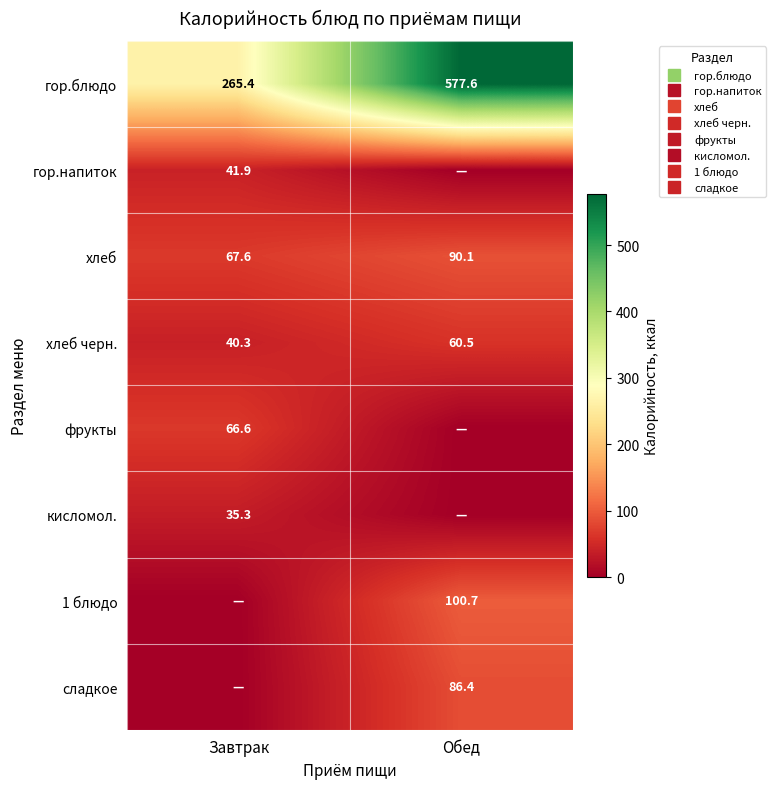

Is it true that хлеб equals 67.6 at Завтрак?

True